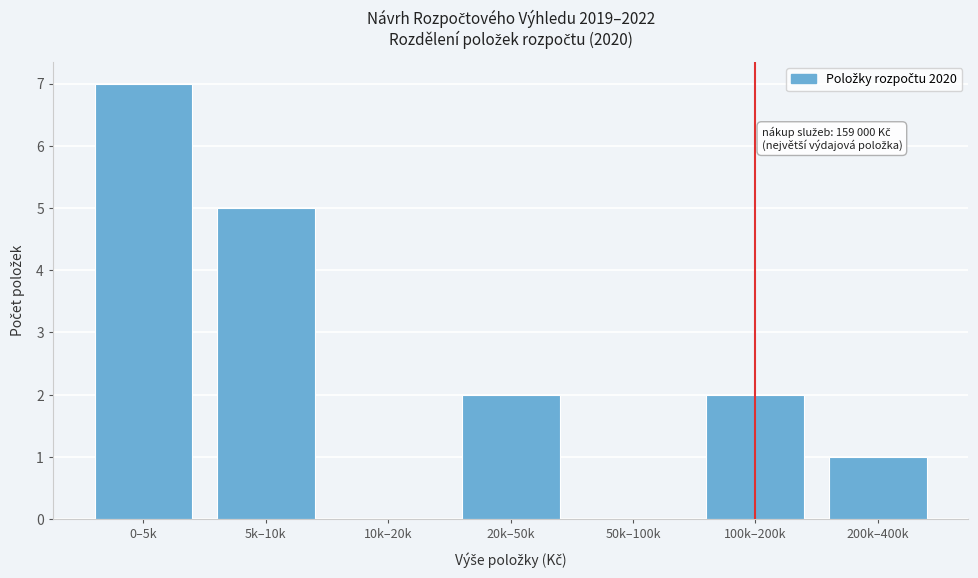

Reading left to right, transcribe all the data shown in this chart.

0–5k=7	5k–10k=5	10k–20k=0	20k–50k=2	50k–100k=0	100k–200k=2	200k–400k=1